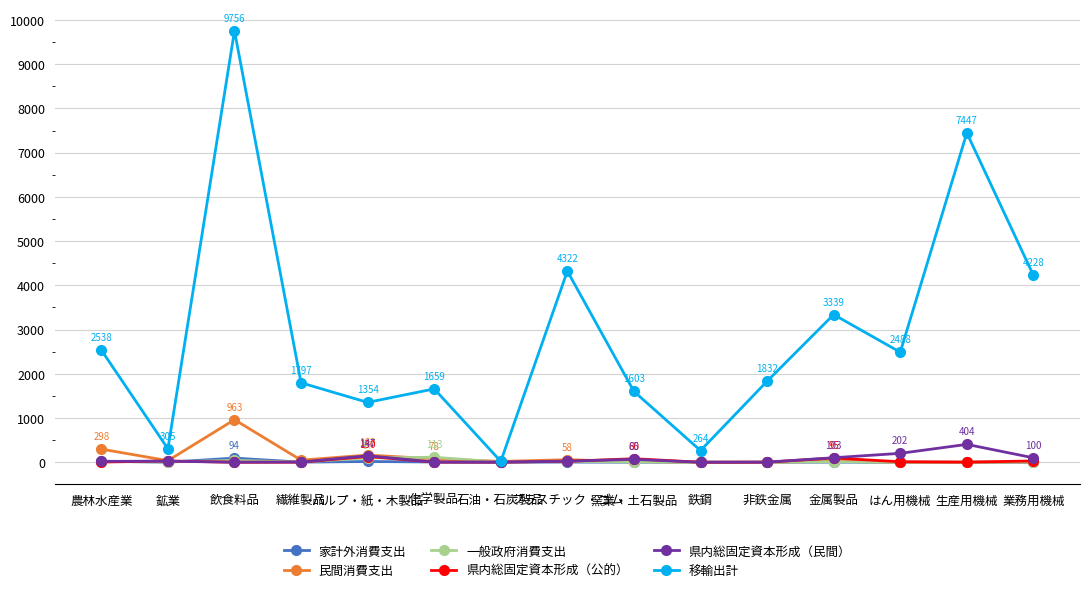

What is the approximate value of 家計外消費支出 at プラスチック・ゴム?

4.1